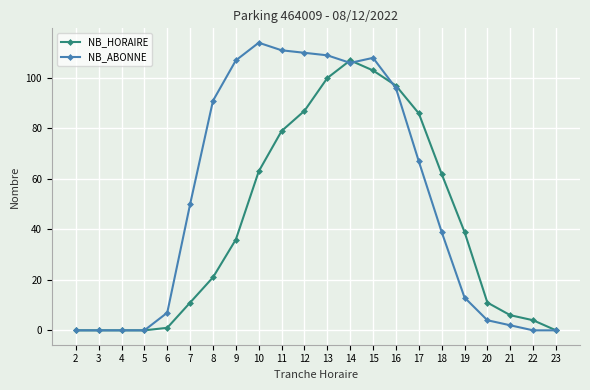

At how many categories does at least one series exceed 47?

12